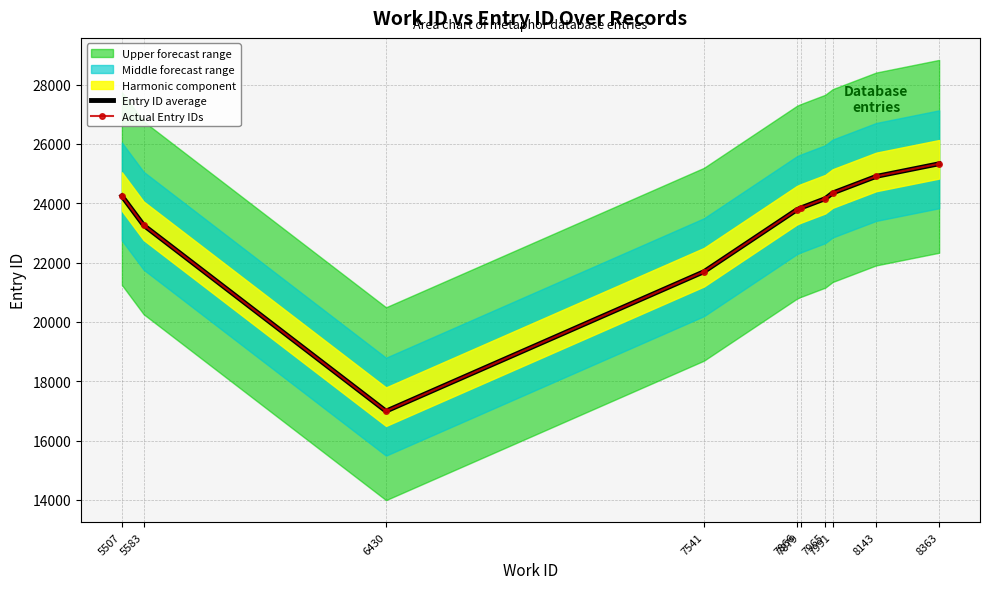

True or false: Entry ID average and Actual Entry IDs intersect in this chart.

False